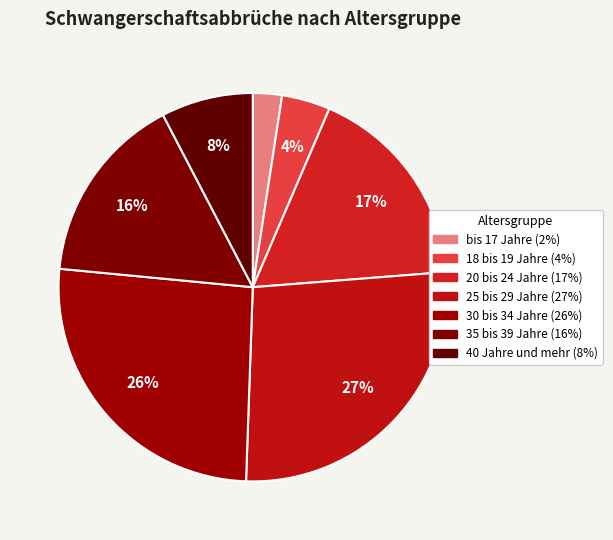

To the nearest percent, what portion does 35 bis 39 Jahre represent?

16%